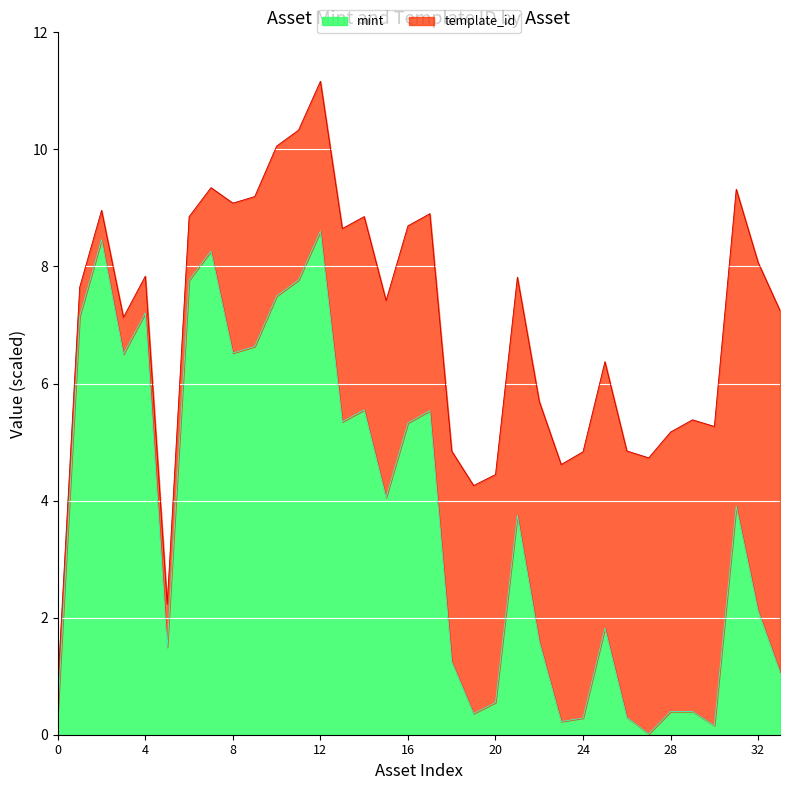

At which category is the sum across all series the highest?

12